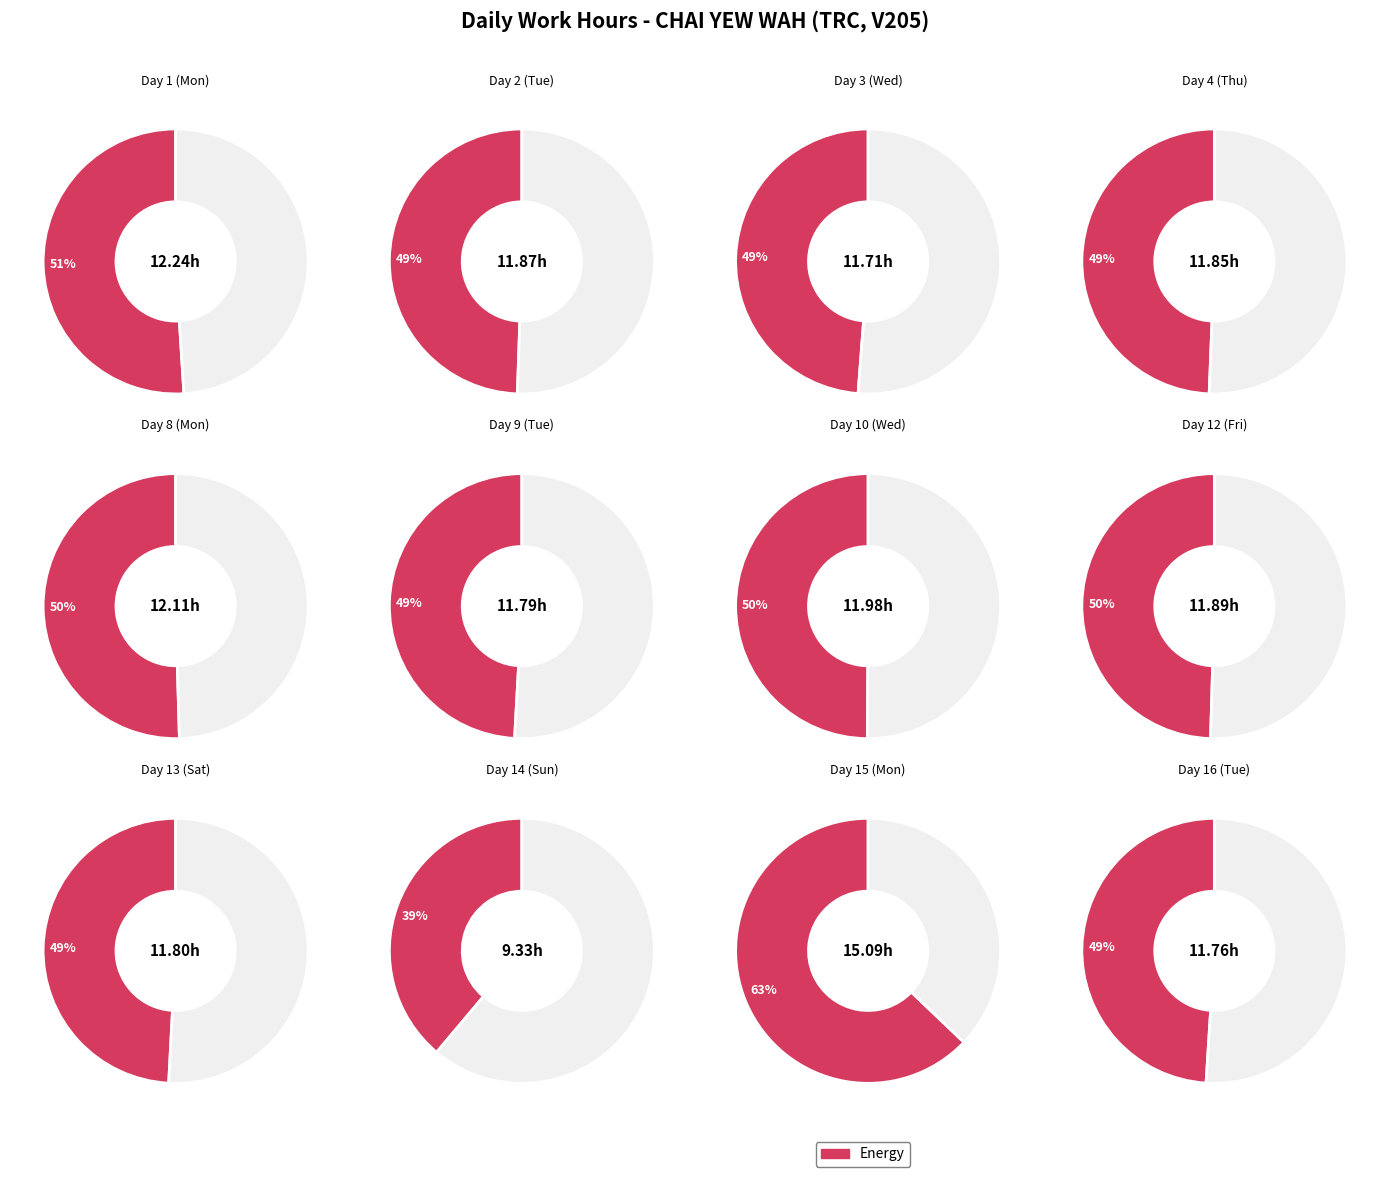

What is the ratio of the value at Day 8 to the value at Day 15?

0.8